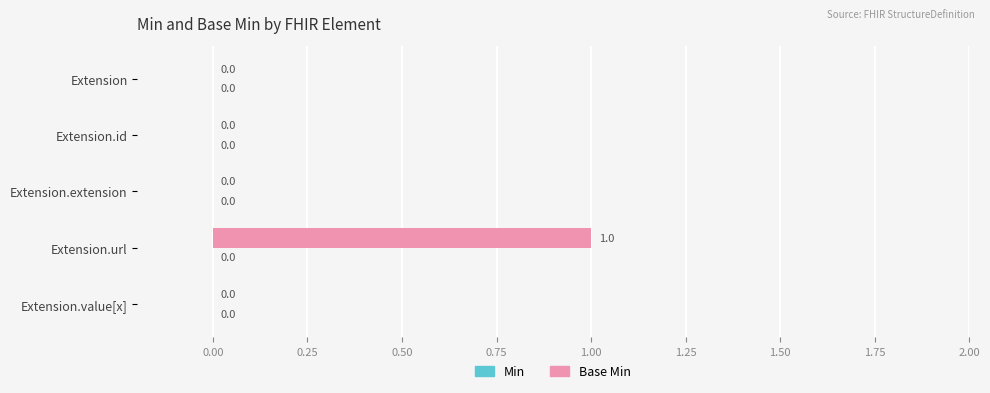

True or false: the data shows 0 at Extension.value[x].

True